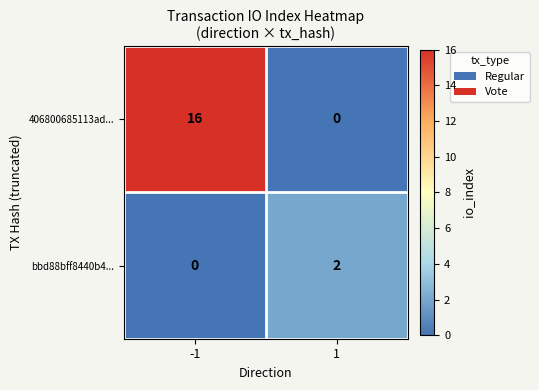

Which label corresponds to the largest value in the chart?

-1